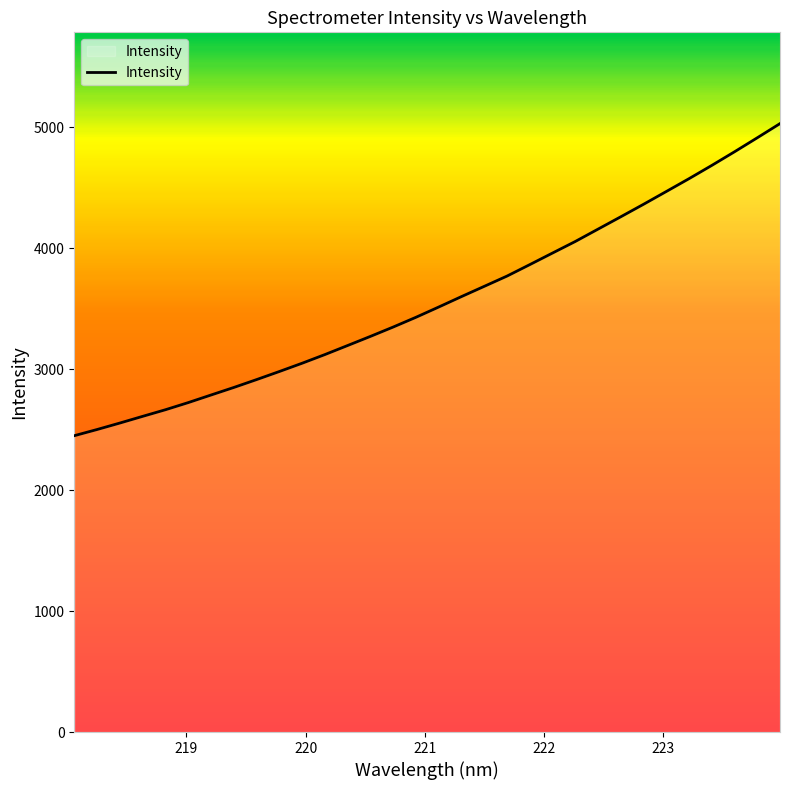

How many lines are shown in the chart?

1